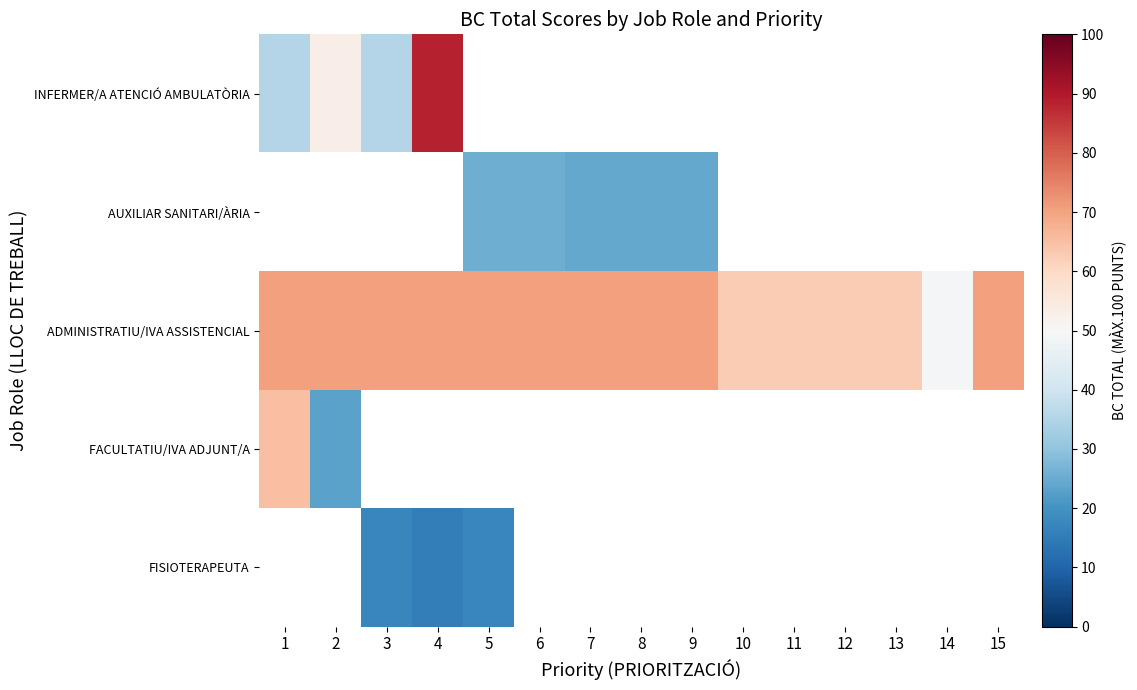

Which series has the largest range (max minus min)?

INFERMER/A ATENCIÓ AMBULATÒRIA